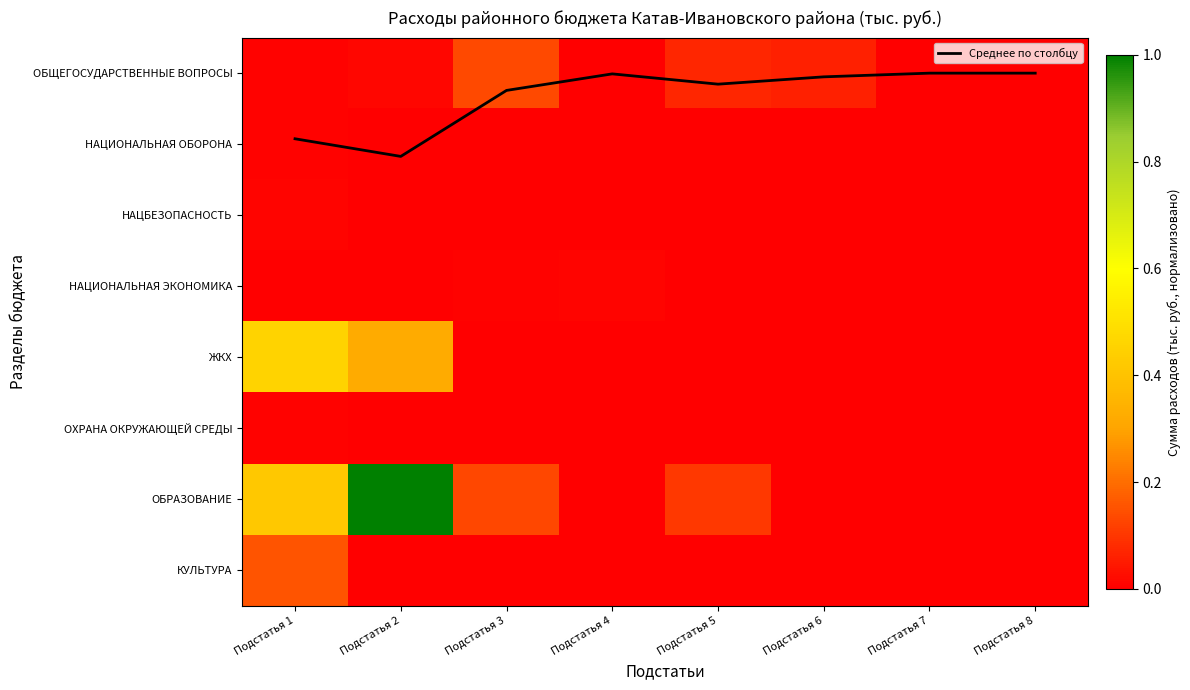

The value of НАЦБЕЗОПАСНОСТЬ at Подстатья 3 is 0.0. True or false?

False